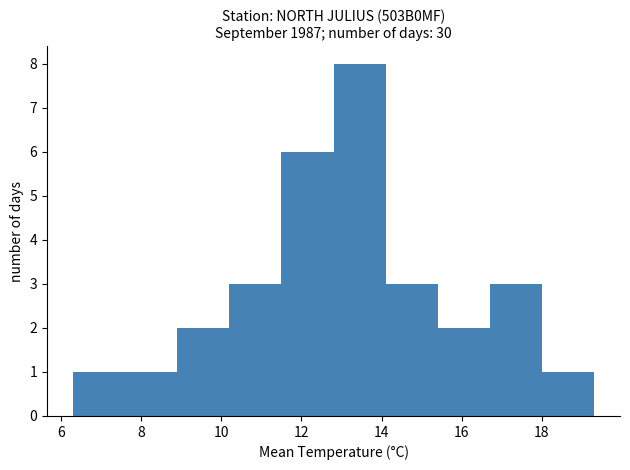

Reading left to right, transcribe this chart: for each bar, give the range it covers on the x-axis and its height. Neither the bar edges nor the heights are printed on the chart, so give them approximately, as read against the axes.

6.3 to 7.6: 1
7.6 to 8.9: 1
8.9 to 10.2: 2
10.2 to 11.5: 3
11.5 to 12.8: 6
12.8 to 14.1: 8
14.1 to 15.4: 3
15.4 to 16.7: 2
16.7 to 18.0: 3
18.0 to 19.3: 1